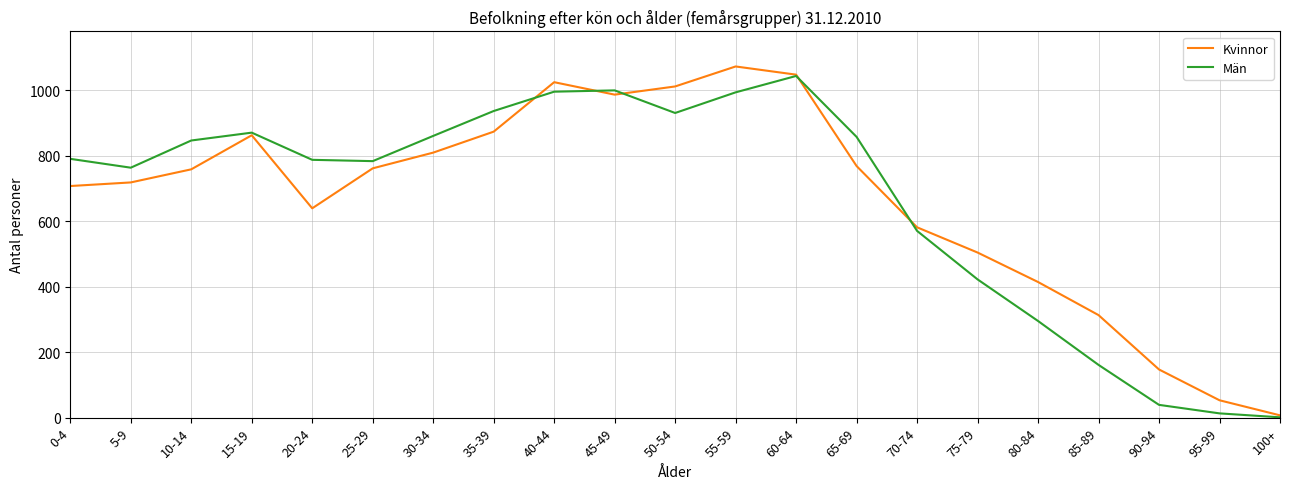

What is the minimum value shown in the chart?

1